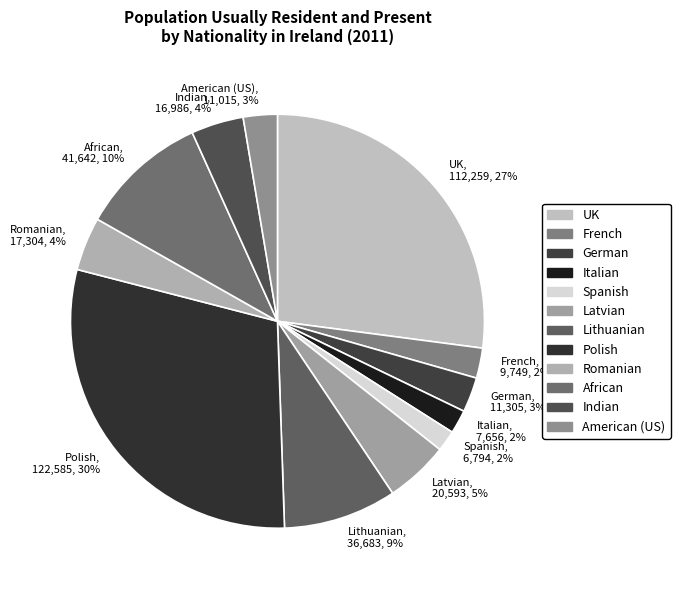

Is there any slice that represents more than half of the pie?

No